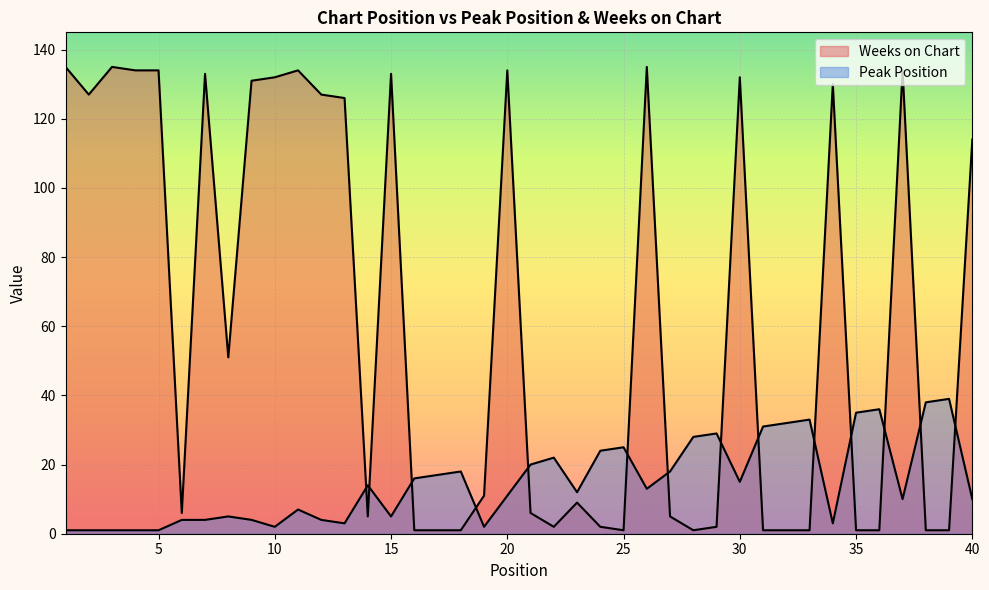

The value of Weeks on Chart at 18 is 1. True or false?

True